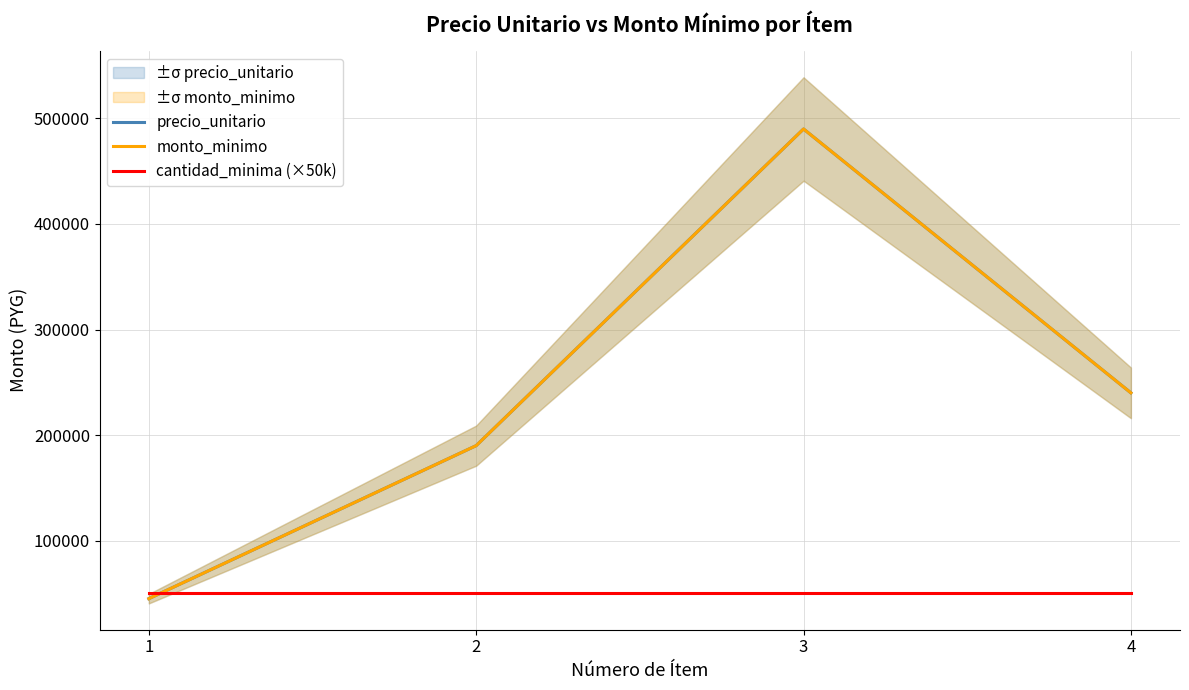

Read the monto_minimo value at 4.

240000